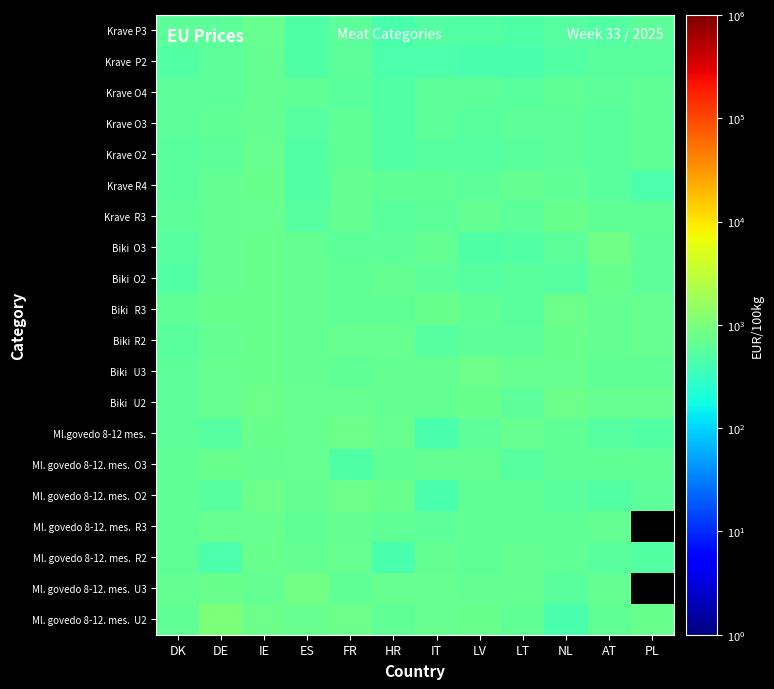

How many distinct data groups are displayed?

20